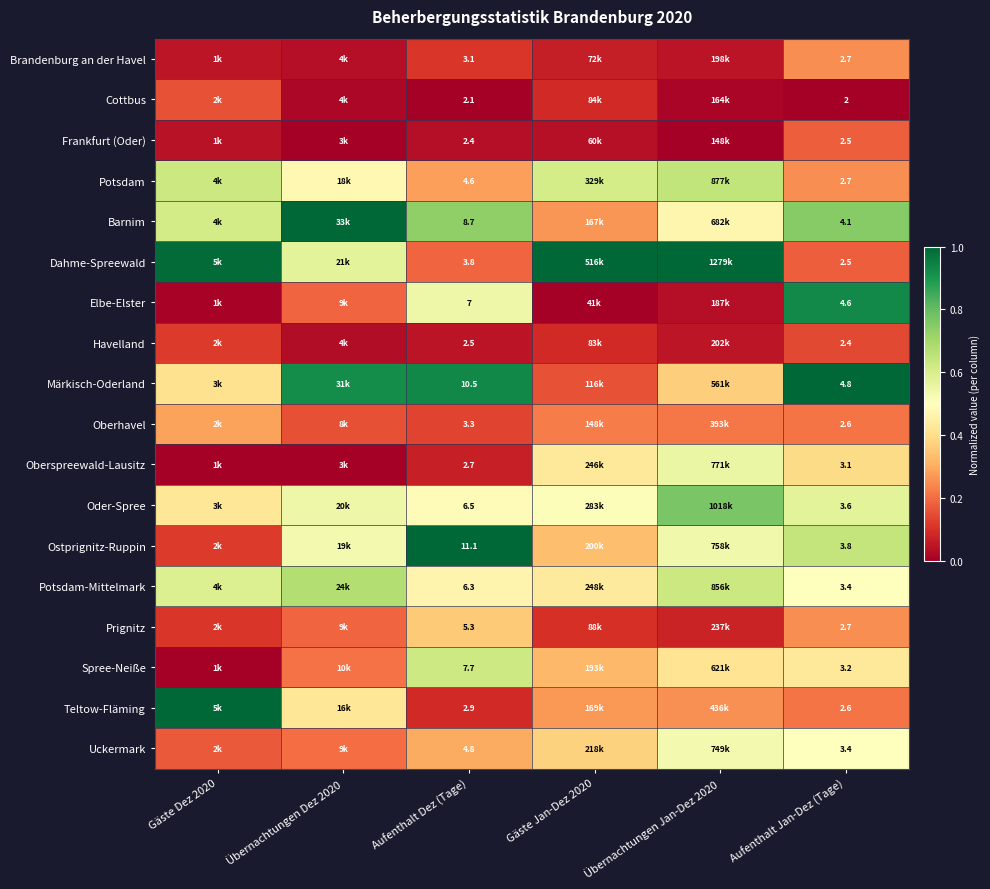

How many distinct data groups are displayed?

18